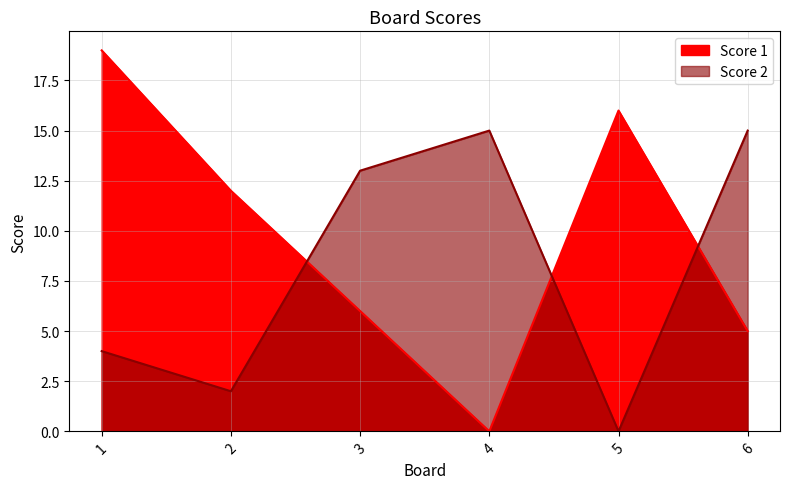

Rank the series by their maximum value, from highest to lowest.

Score 1, Score 2